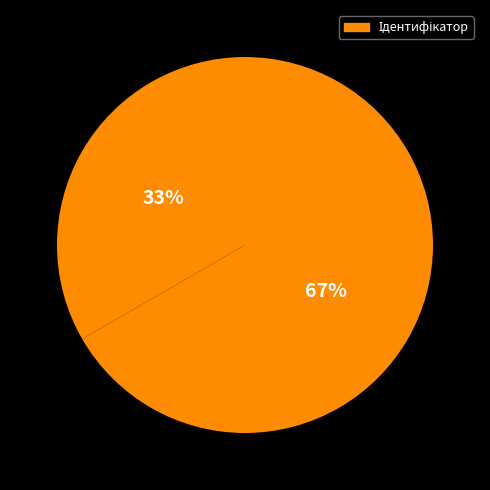

To the nearest percent, what is the average slice percentage?

50%